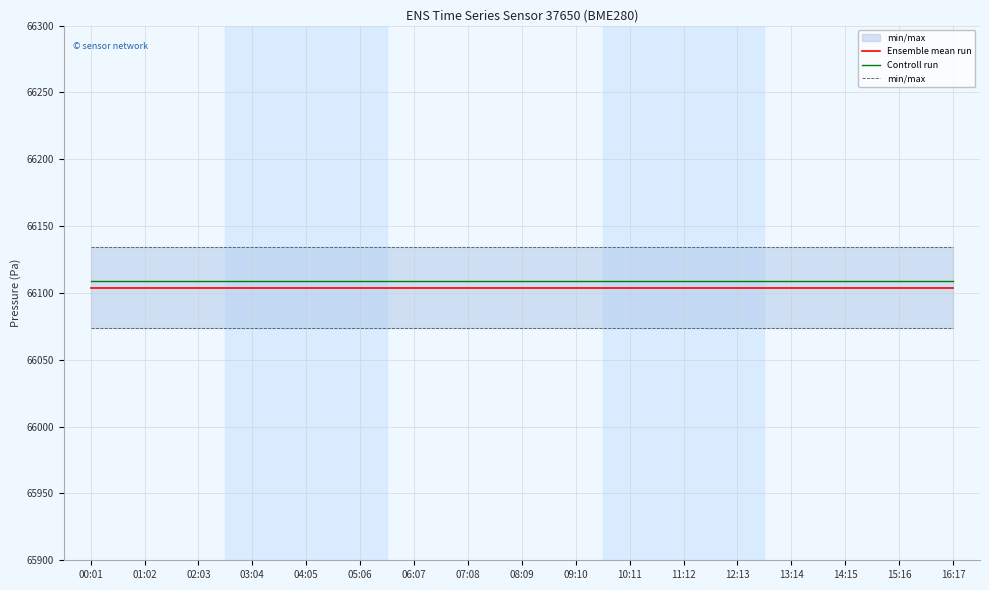

How many categories are shown in the chart?

17